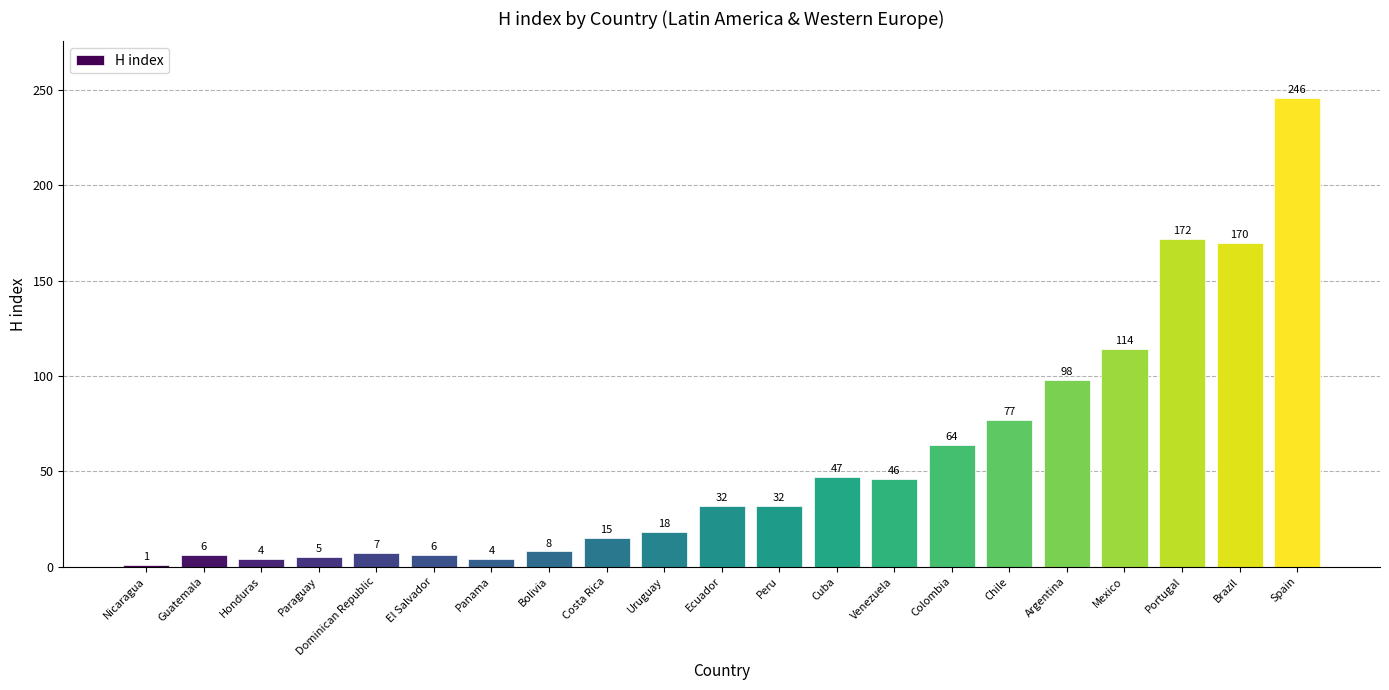

Count the number of data series in this chart.

1